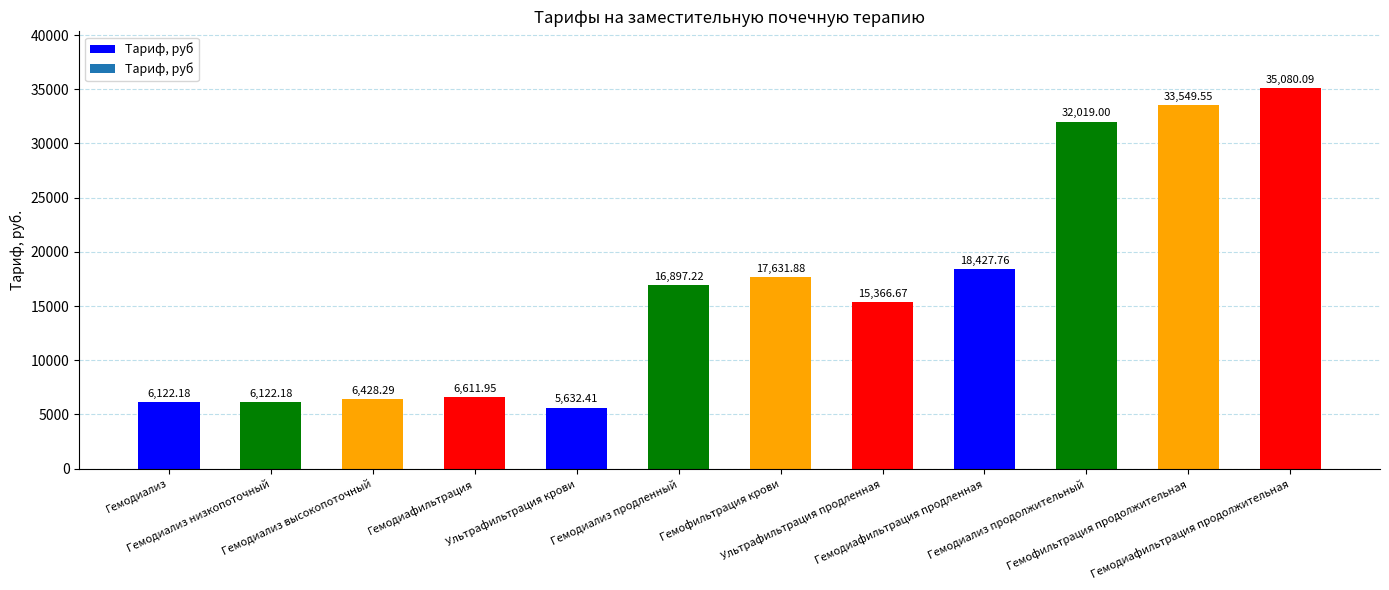

Which has a higher value, Гемодиализ продолжительный or Ультрафильтрация продленная?

Гемодиализ продолжительный